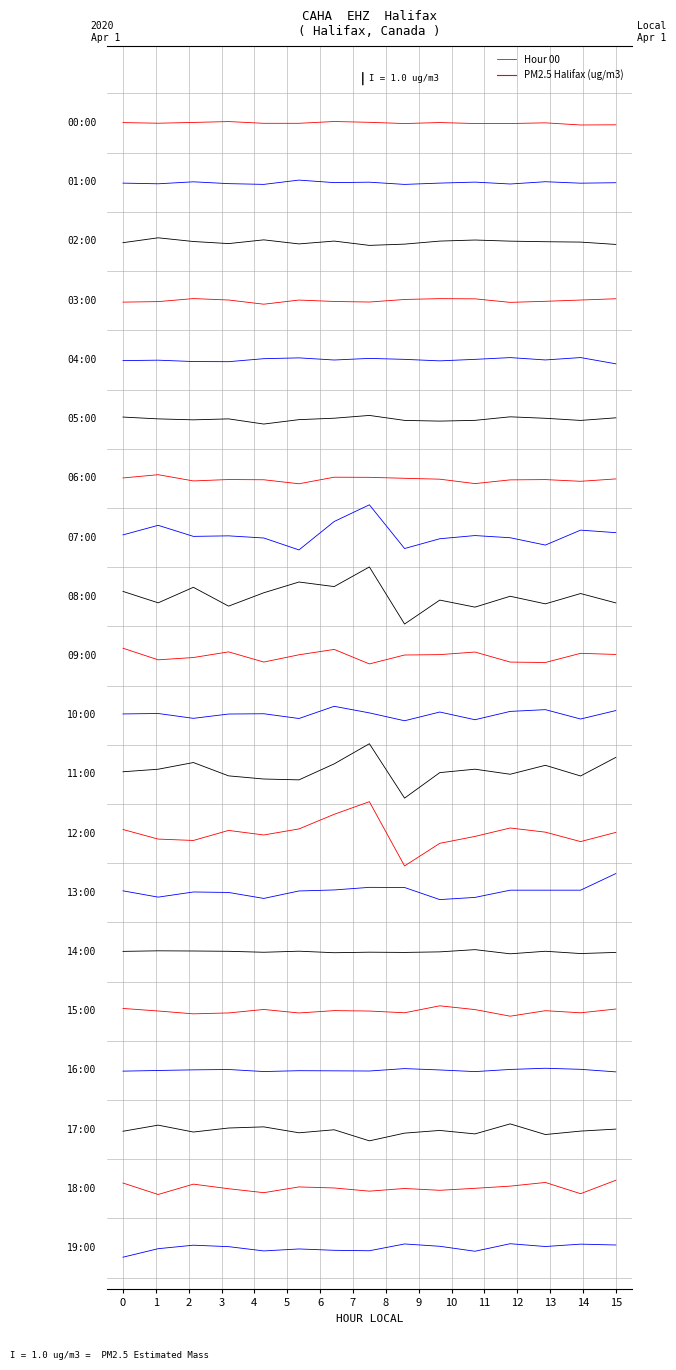

List the labels in order of value, largest first.

6, 3, 7, 2, 9, 0, 12, 1, 5, 4, 10, 11, 8, 14, 13